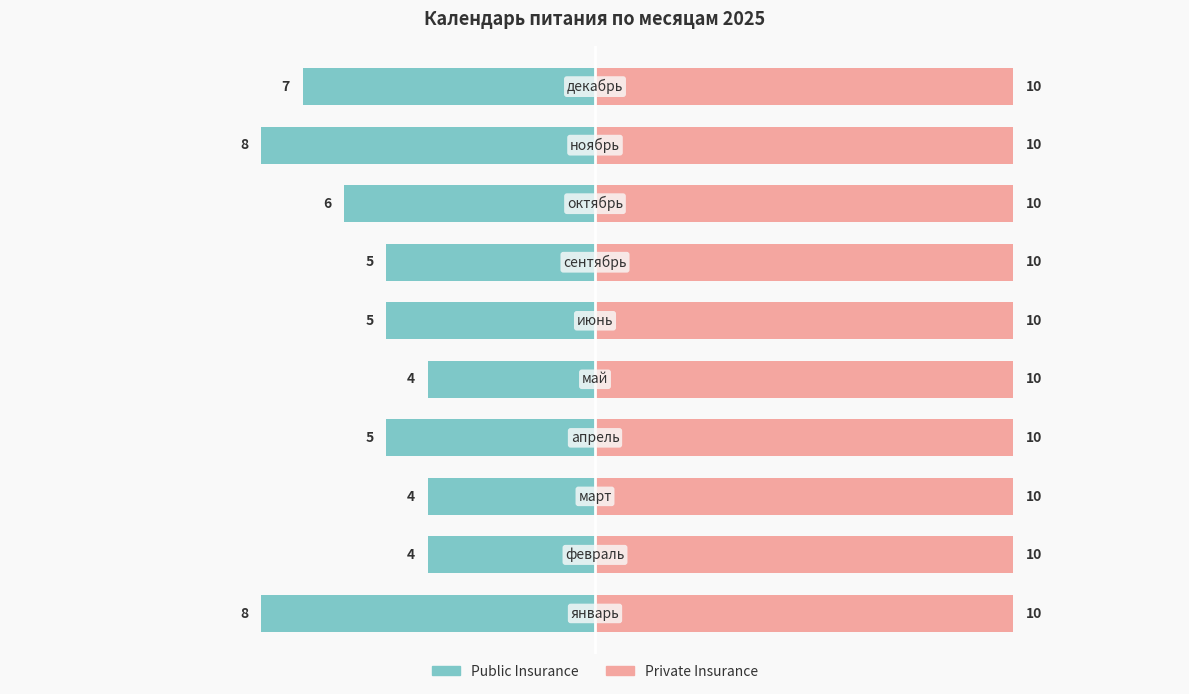

True or false: Private Insurance has a value of 0.2 at 2.

False